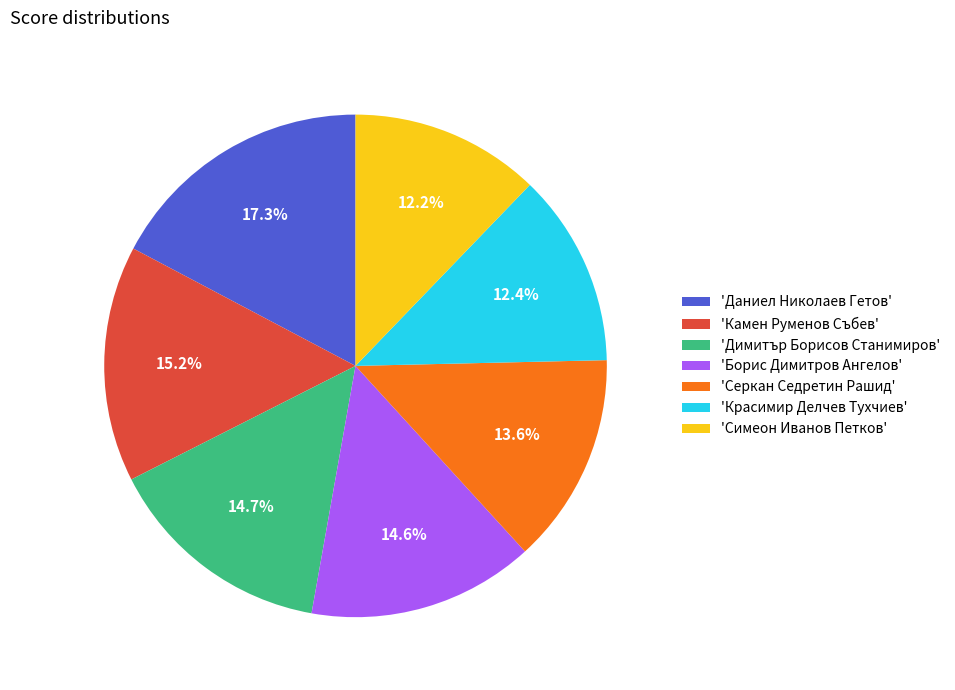

What percentage do 'Симеон Иванов Петков' and 'Даниел Николаев Гетов' together represent?

29.5%